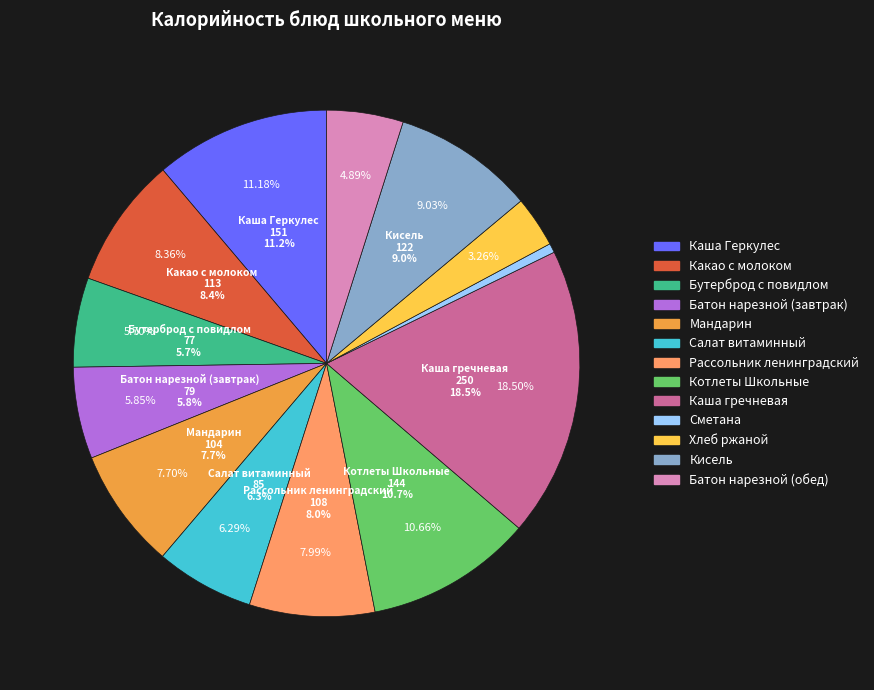

Does any single category account for the majority?

No